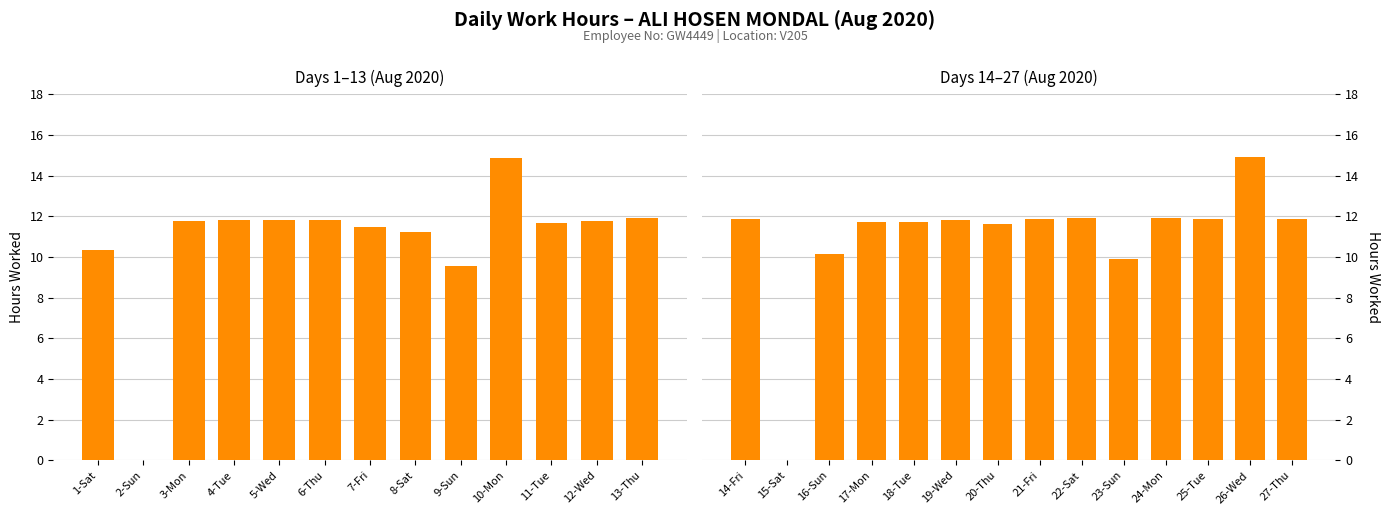

What is the change in value from 15-Sat to 18-Tue?

+11.7